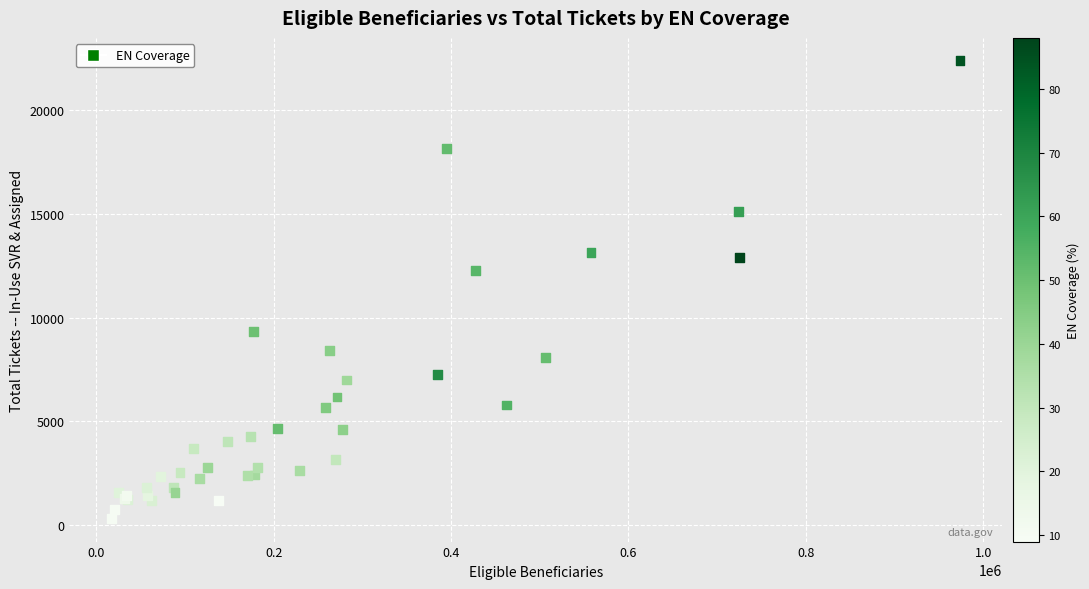

What Y value in the scatter plot is closest to 11347?

12290